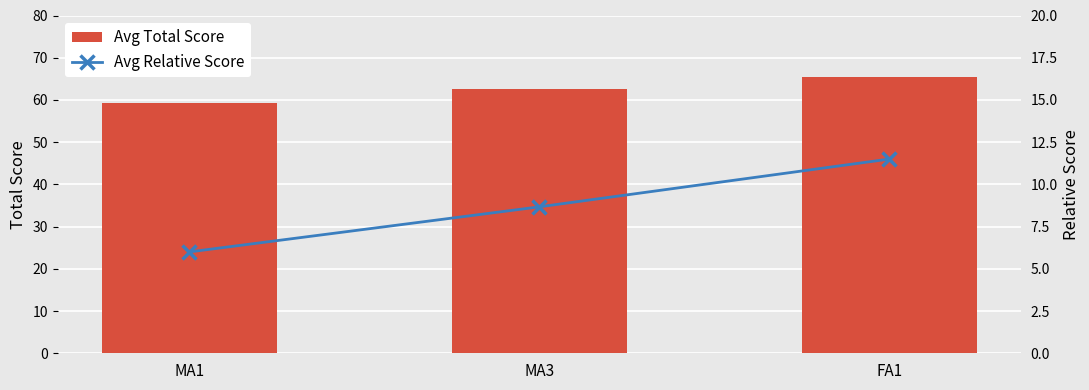

What is the label of the 1st bar from the right?

FA1